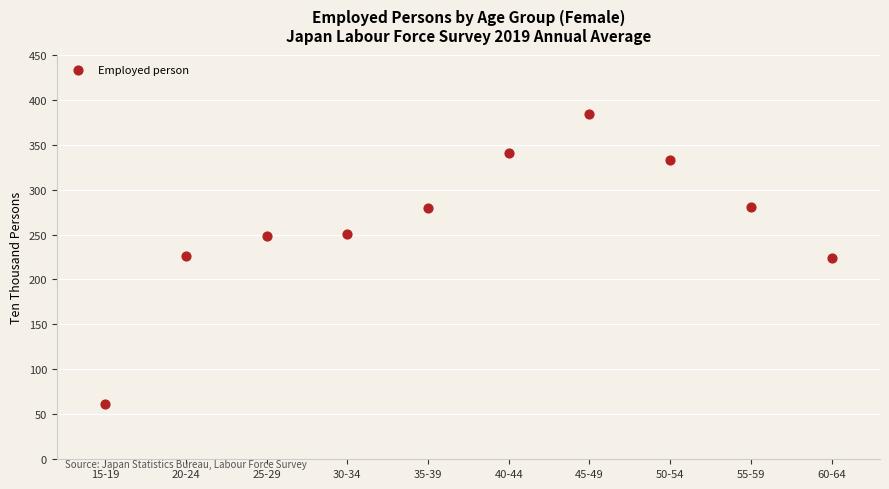

What is the average X value?

38